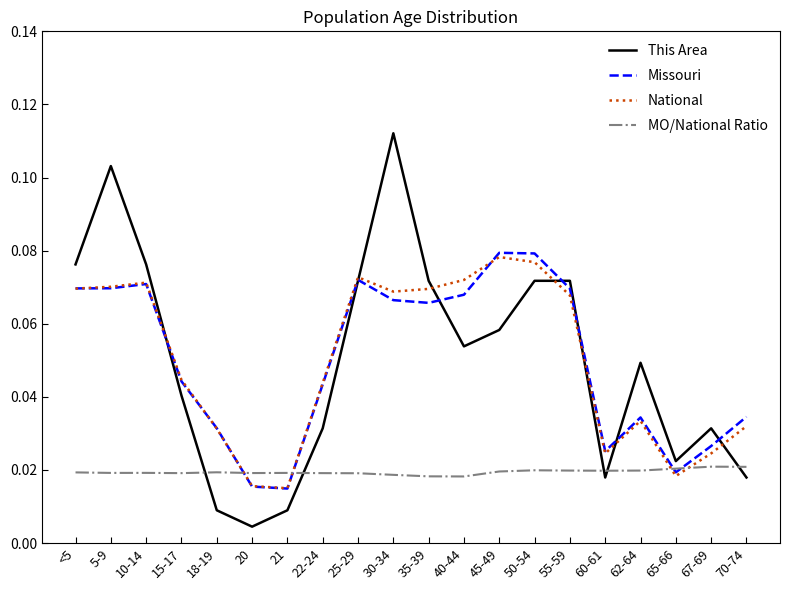

Is it true that This Area equals 0.0 at 50-54?

False